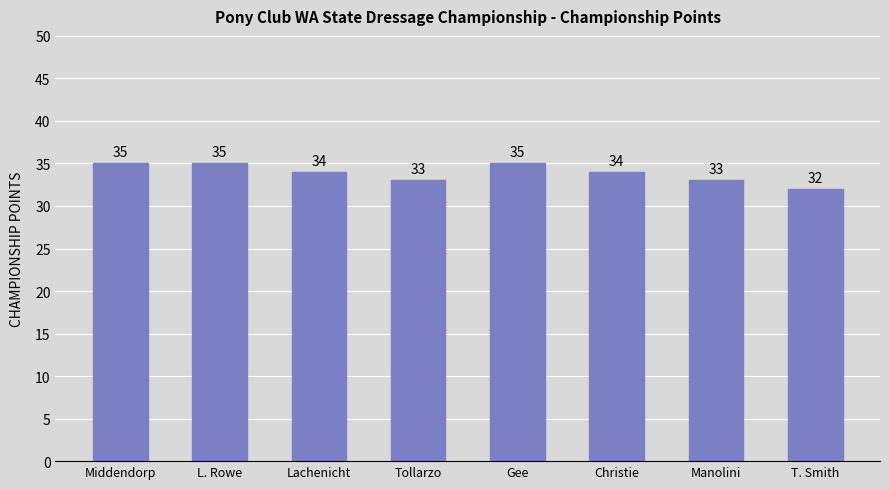

Reading left to right, extract all data points from this chart.

35	35	34	33	35	34	33	32